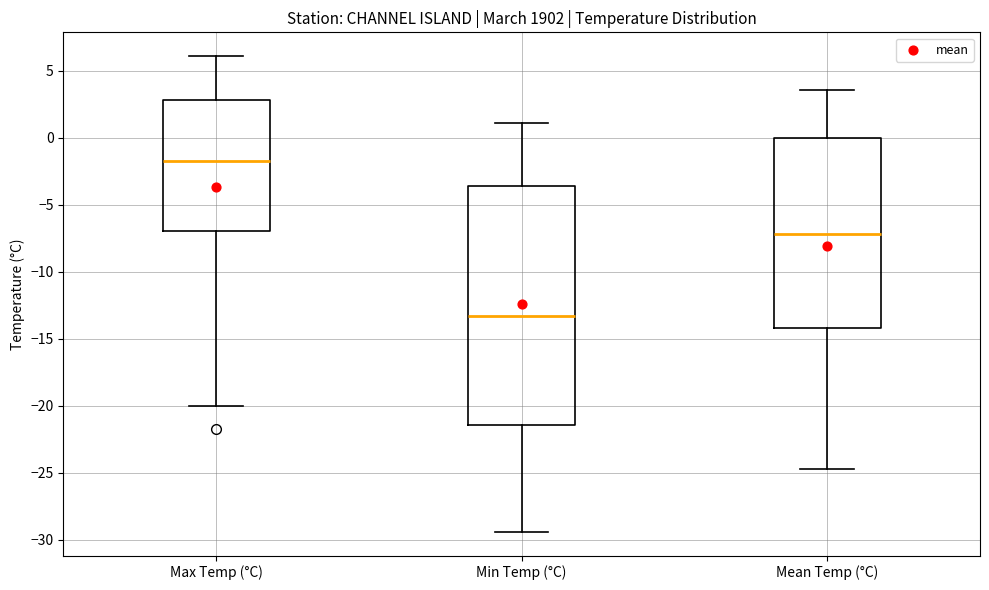

Which box is the tallest, from its lower edge to its upper edge?

Min Temp (°C)